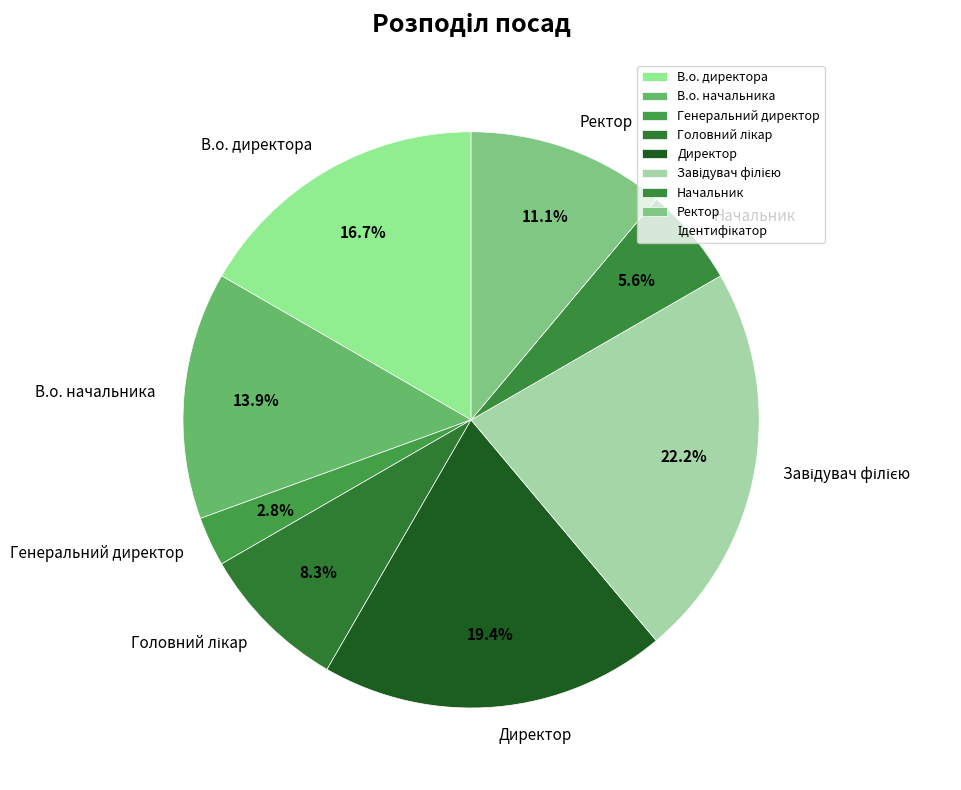

Approximately how many times larger is the value at В.о. начальника compared to Директор?

0.7